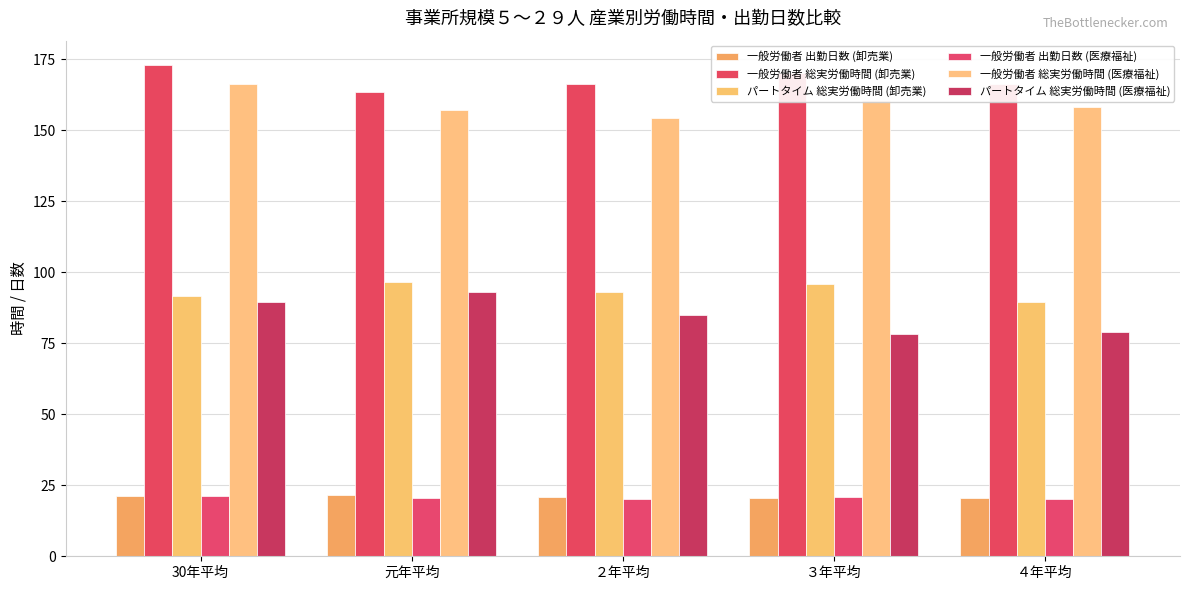

How many distinct data groups are displayed?

6